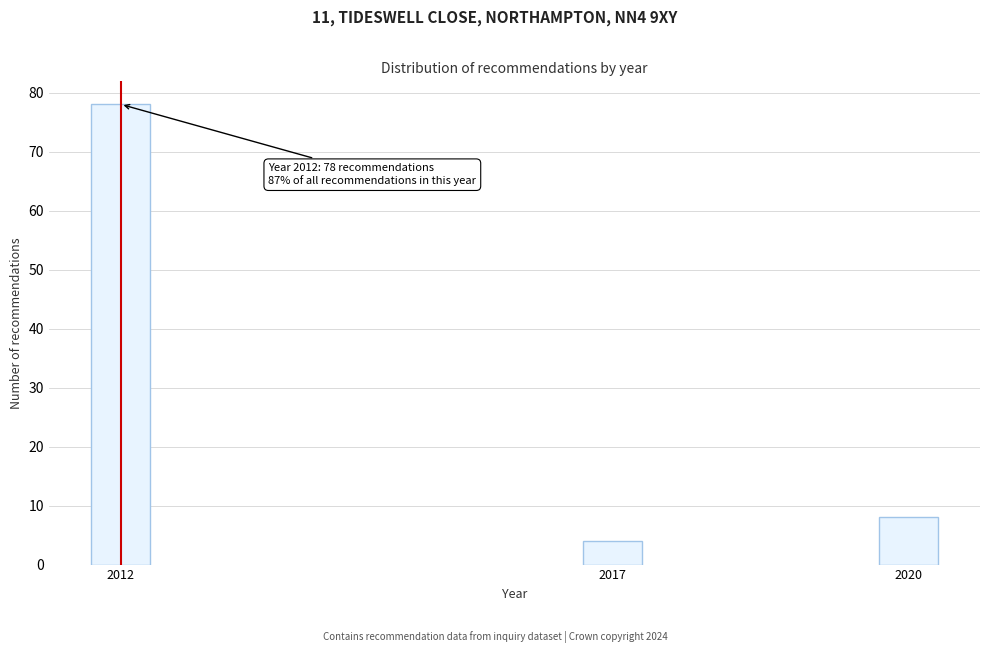

Reading left to right, transcribe all the data shown in this chart.

2012=78	2017=4	2020=8